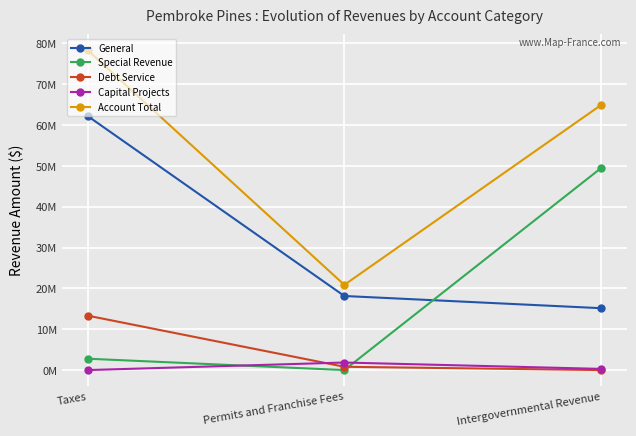

At Taxes, list the series in order from largest to smallest.

Account Total, General, Debt Service, Special Revenue, Capital Projects